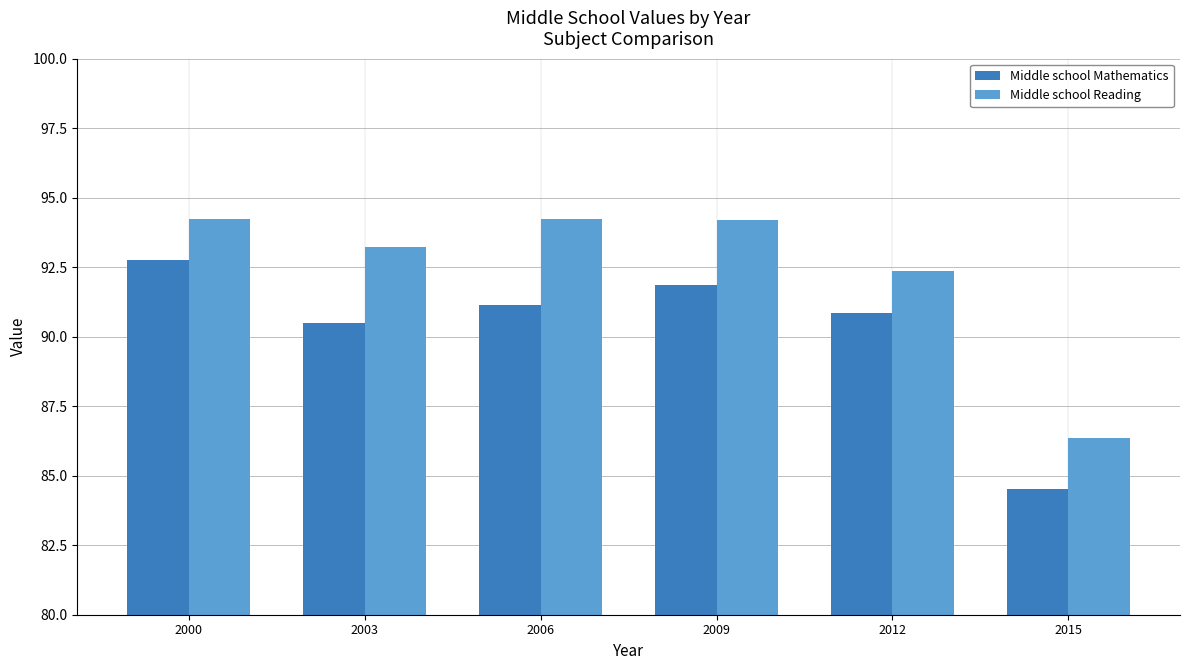

At which label does Middle school Mathematics reach its minimum?

2015